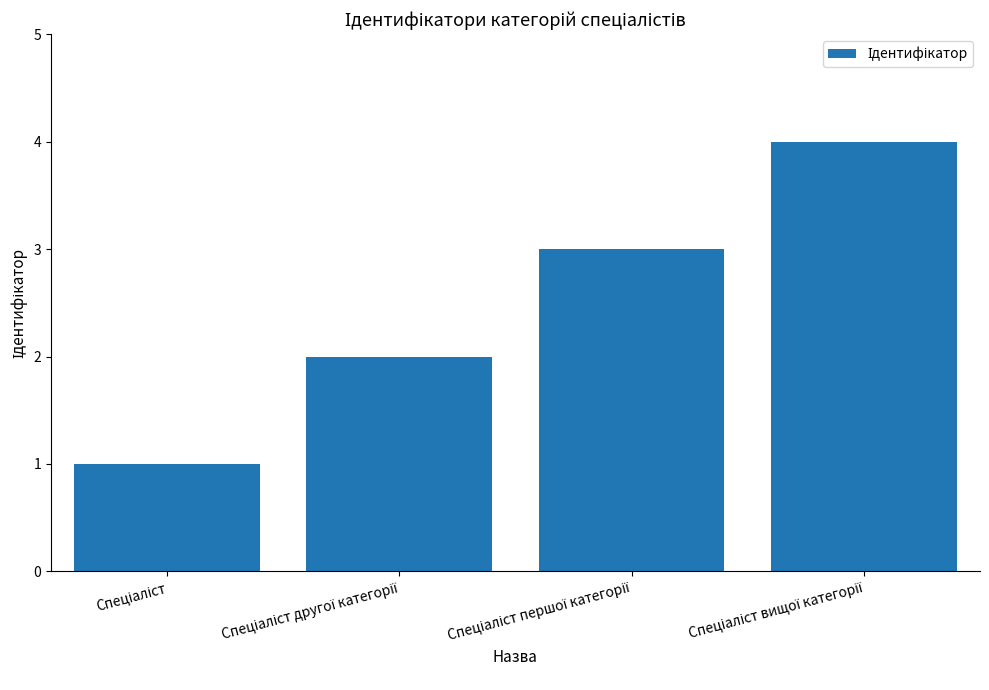

What is the greatest value displayed?

4